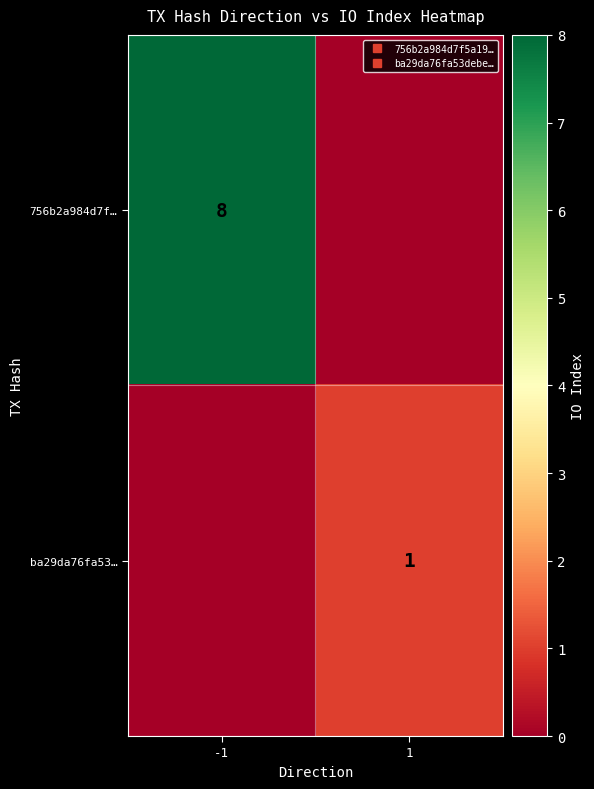

Which series has the largest total across all categories?

756b2a984d7f…